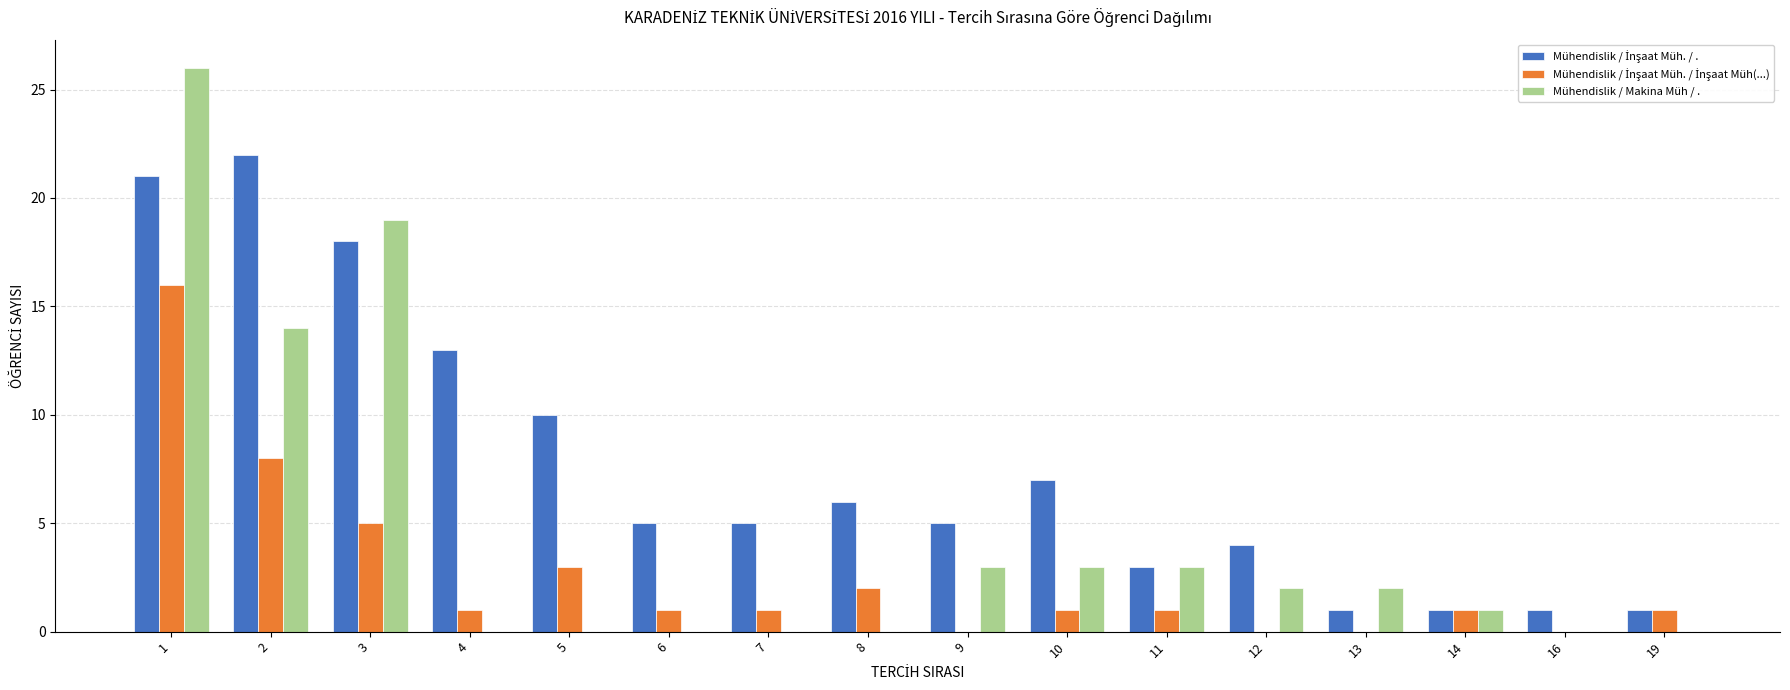

What is the maximum value shown in the chart?

26